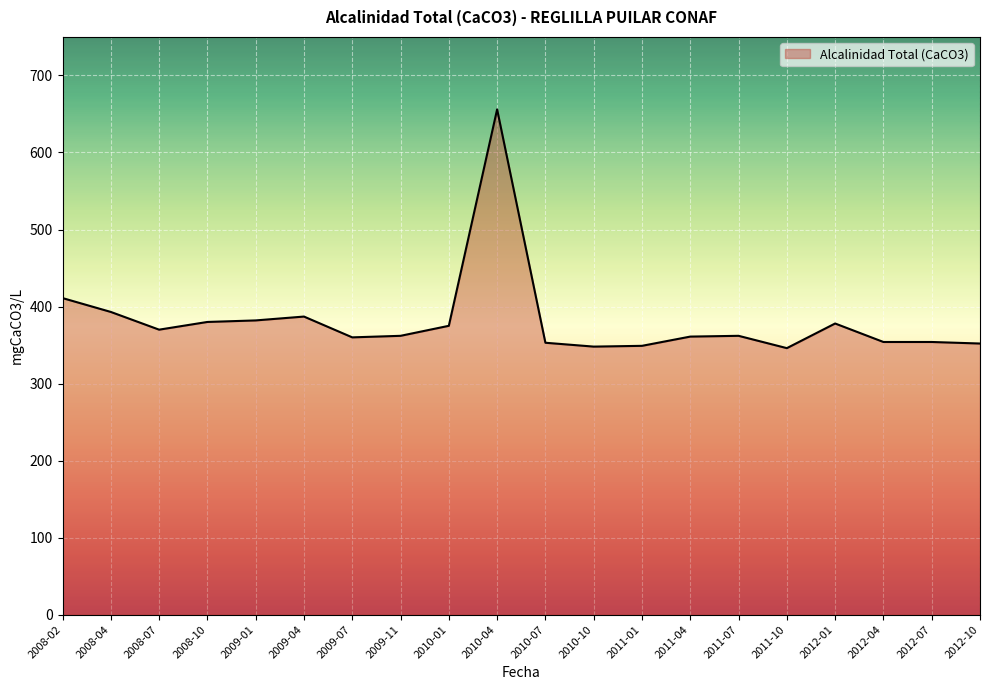

Which has a higher value, 2009-04 or 2008-10?

2009-04